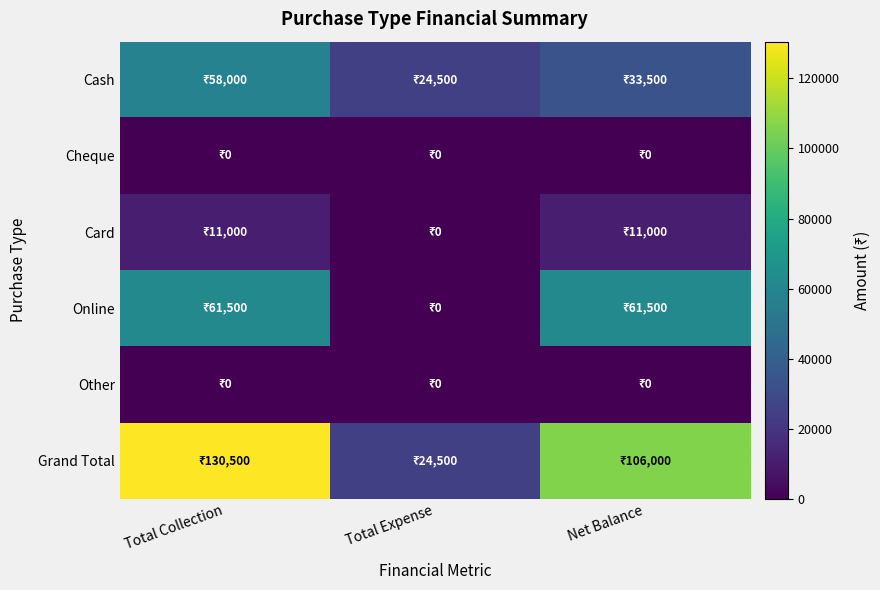

Which series changed the most between Total Collection and Net Balance?

Cash